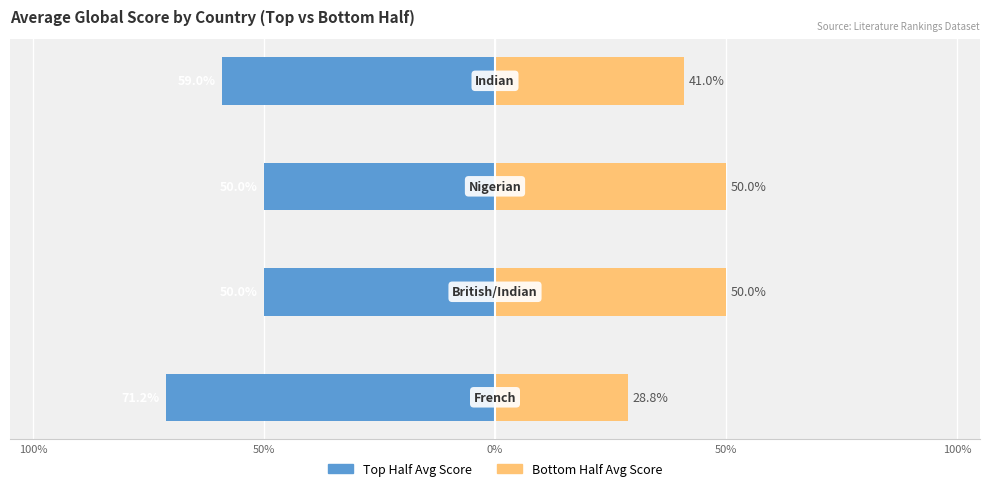

At how many categories does at least one series exceed -34?

4